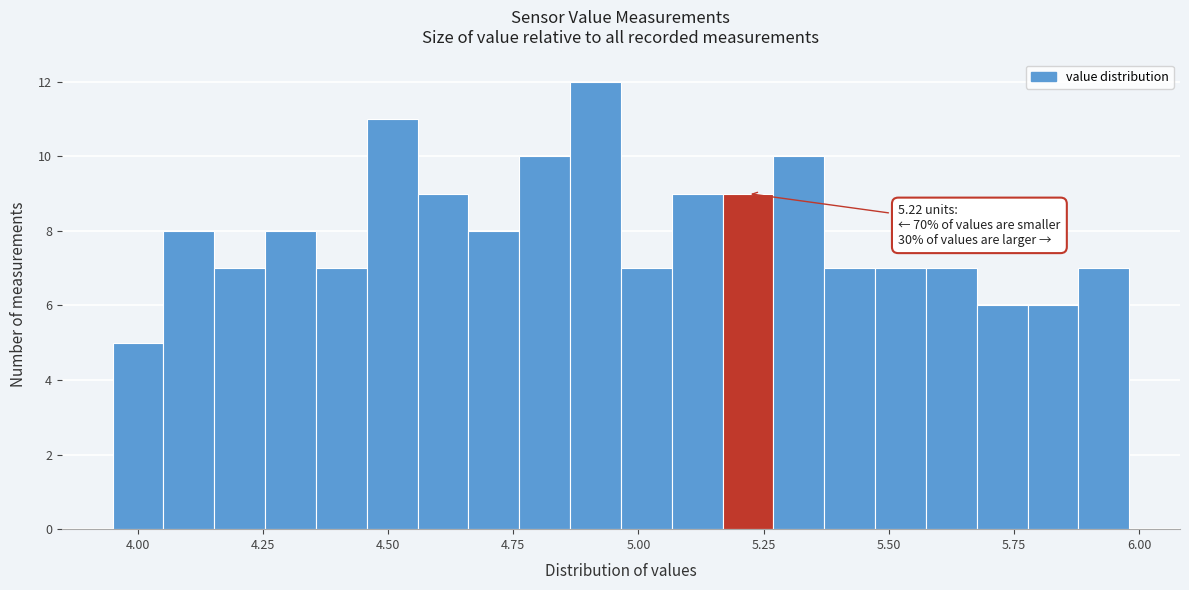

Read against the x-axis, roughly where is the centre of the tallest bar?

4.90